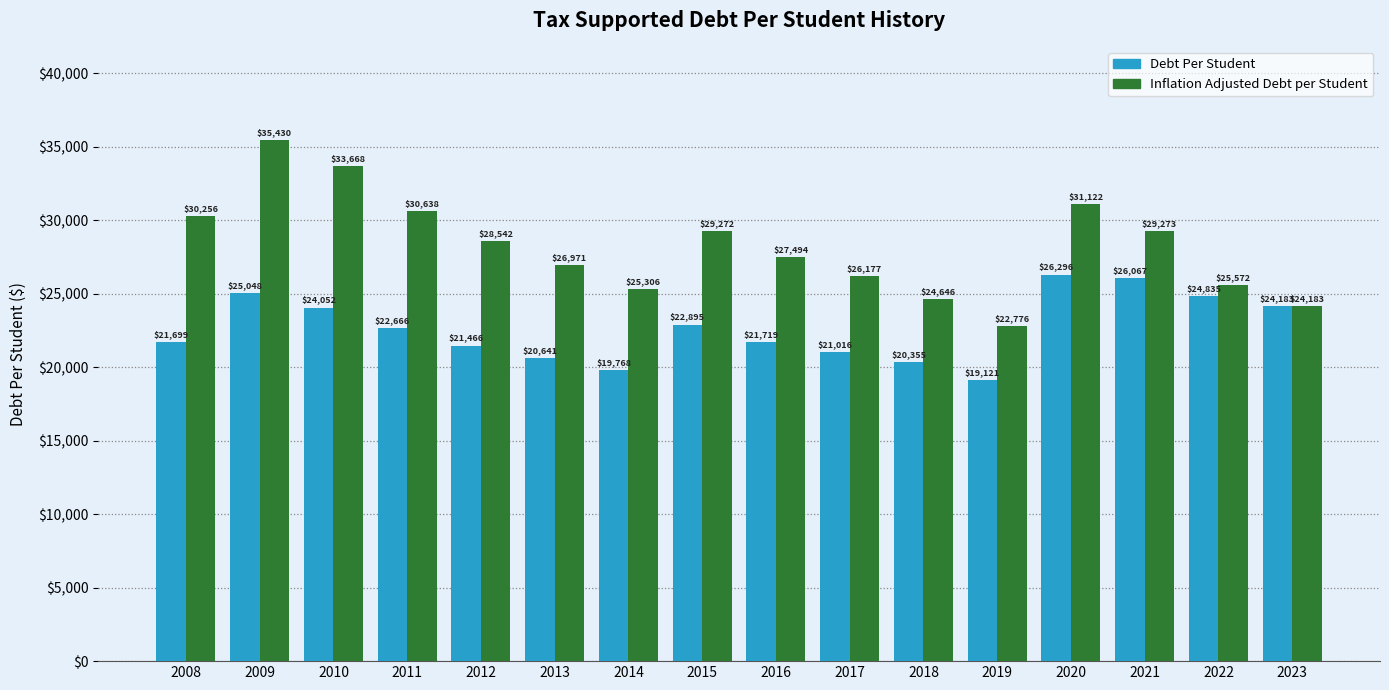

At which category is the sum across all series the highest?

2009